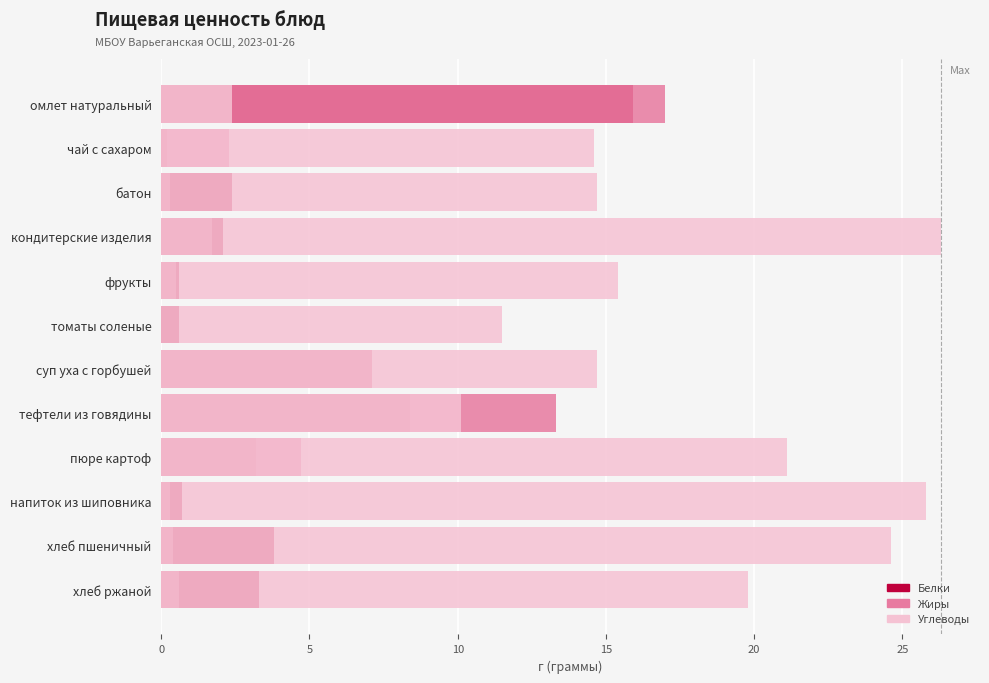

Which series has the widest spread of values?

Углеводы